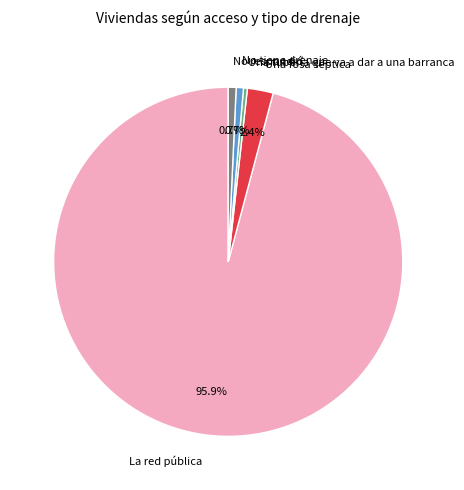

What portion of the pie excludes No respondió?

99.3%